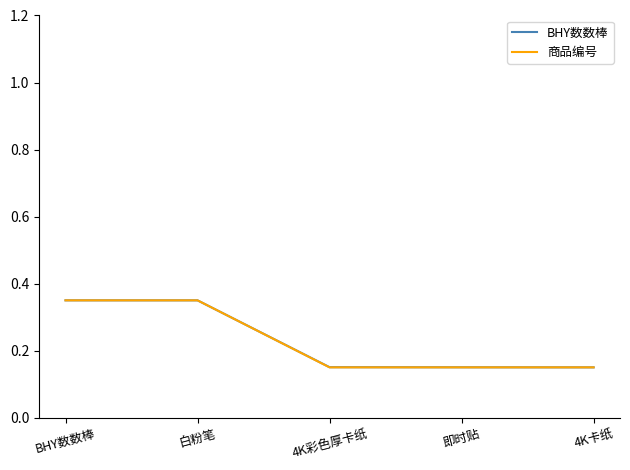

What position from the right is 即时贴?

2